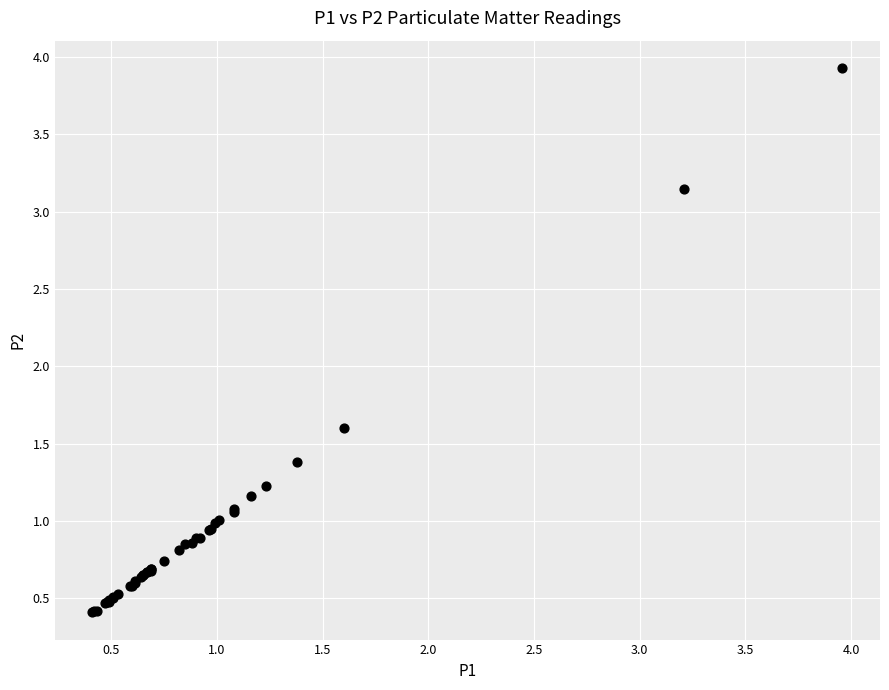

What Y value in the scatter plot is closest to 2?

1.6